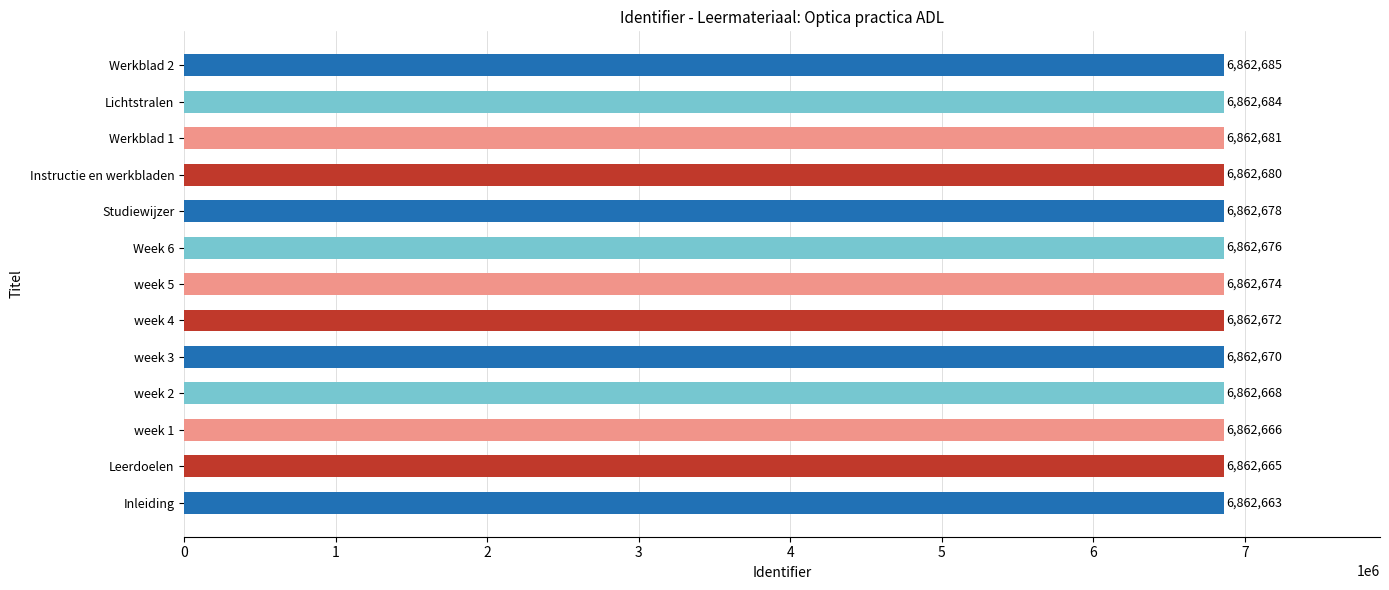

What is the maximum value shown in the chart?

6862685